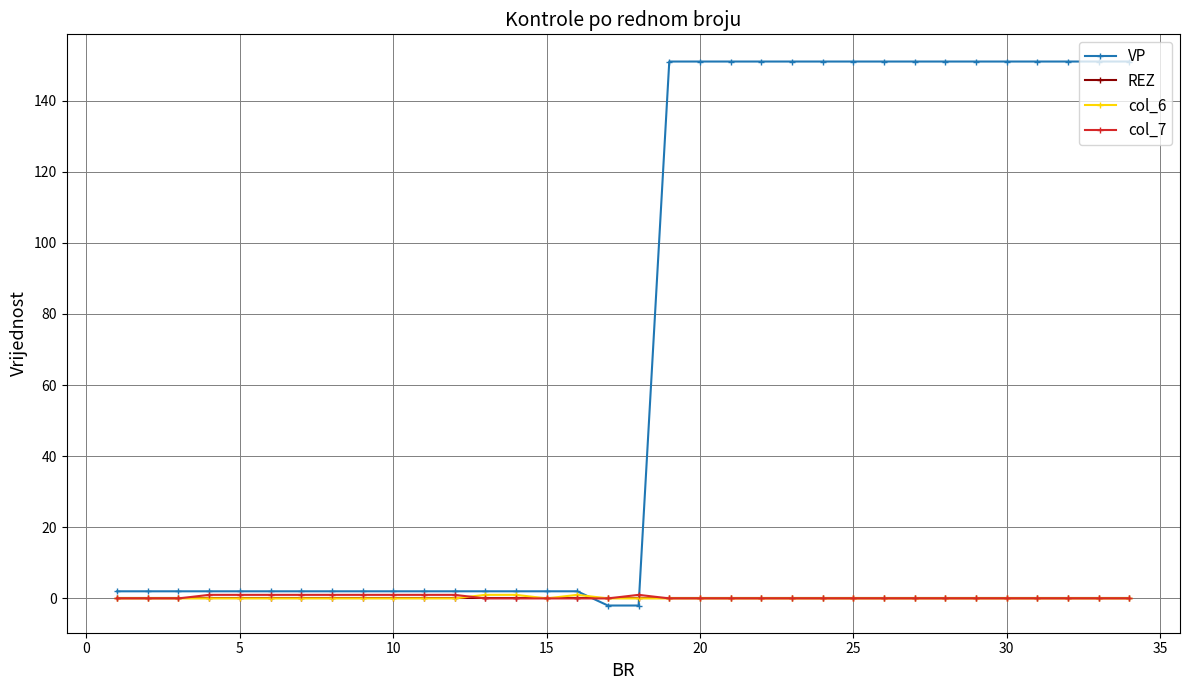

At how many categories does at least one series exceed 112?

16